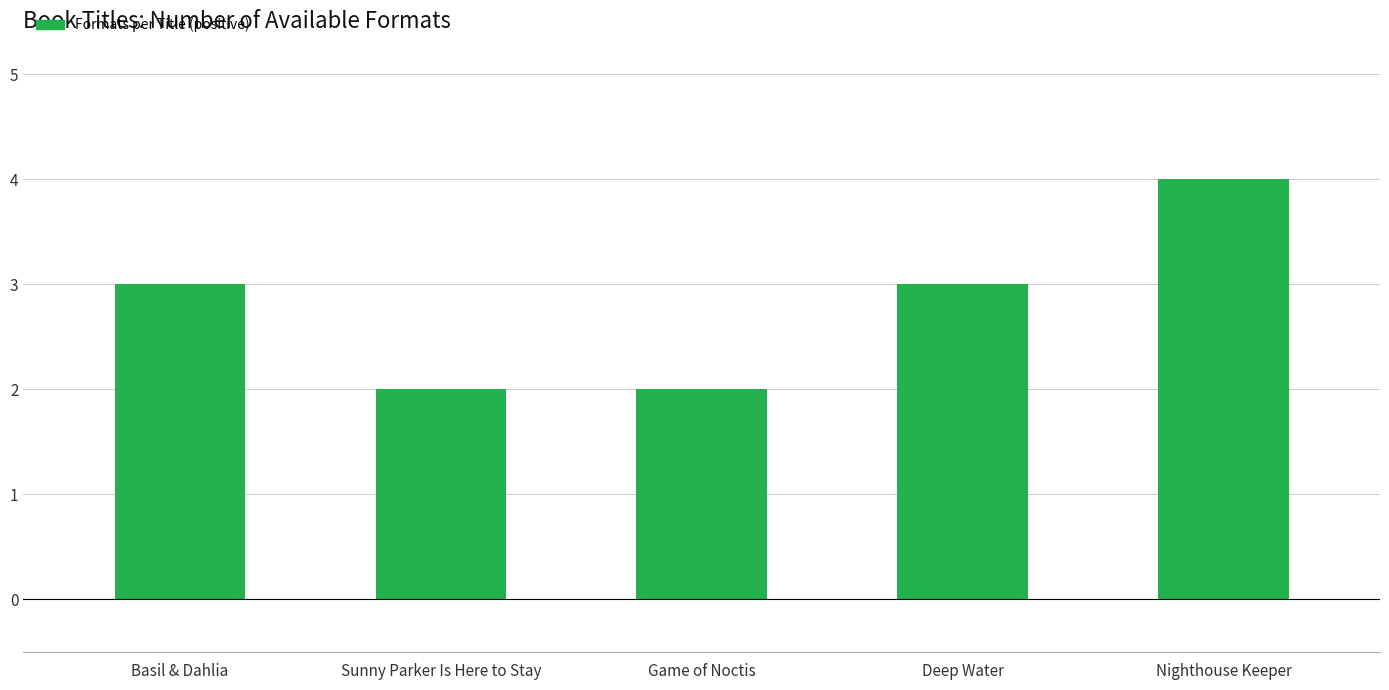

What is the greatest value displayed?

4